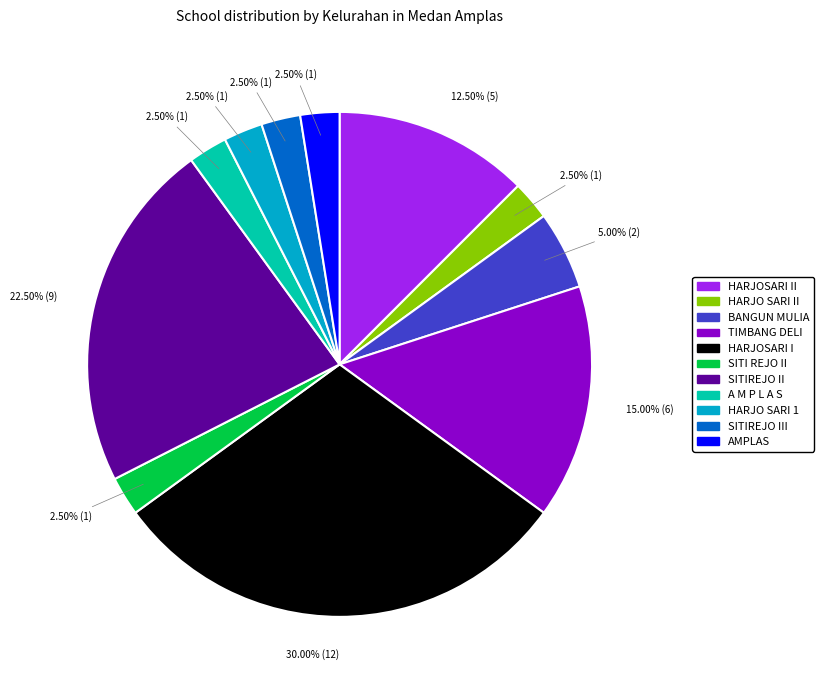

How many slices are in this pie chart?

11